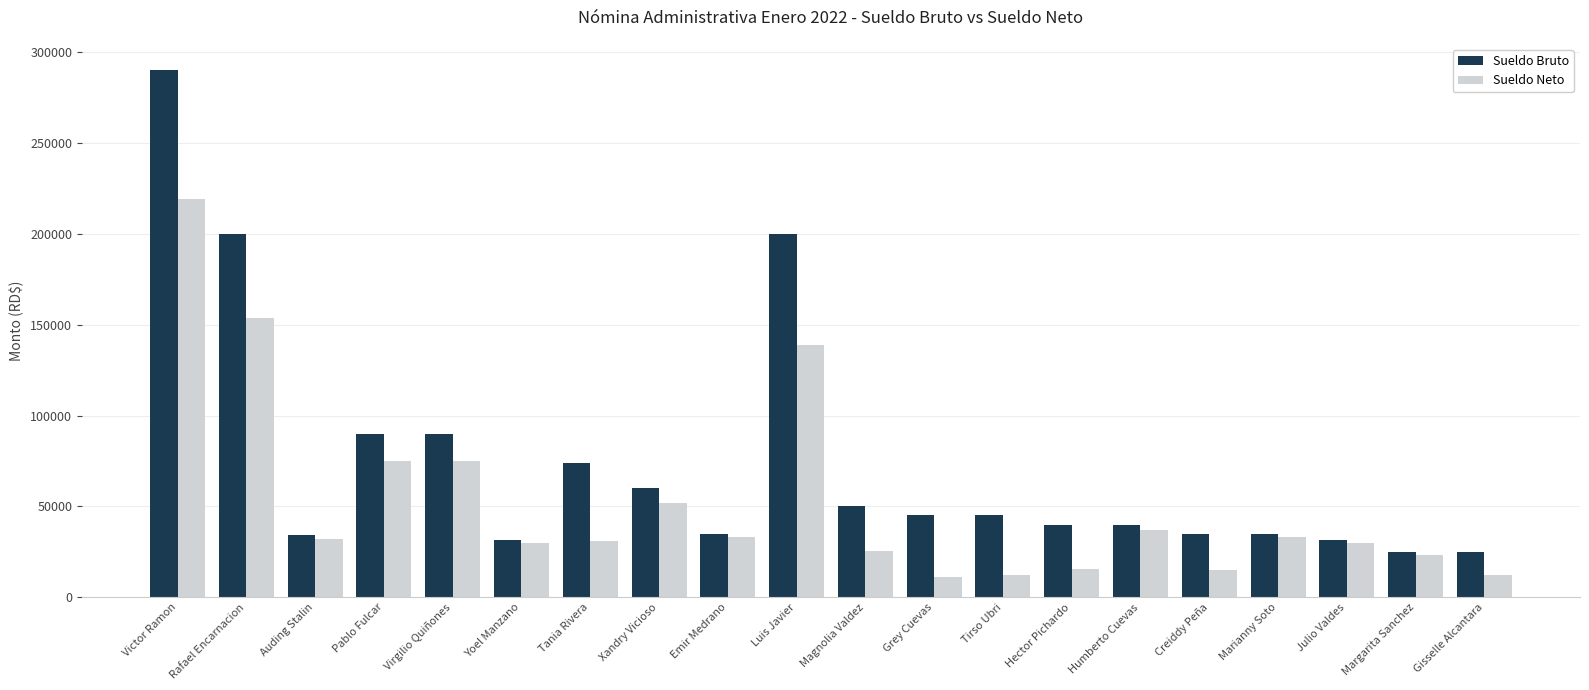

What is the average value of the Sueldo Bruto series?

73792.0